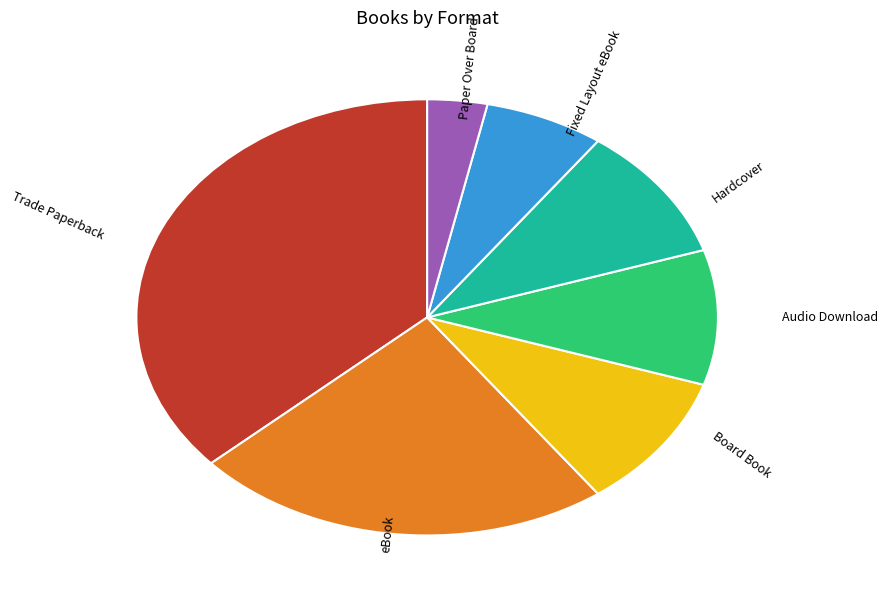

Is it true that Hardcover is 10% of the pie?

True